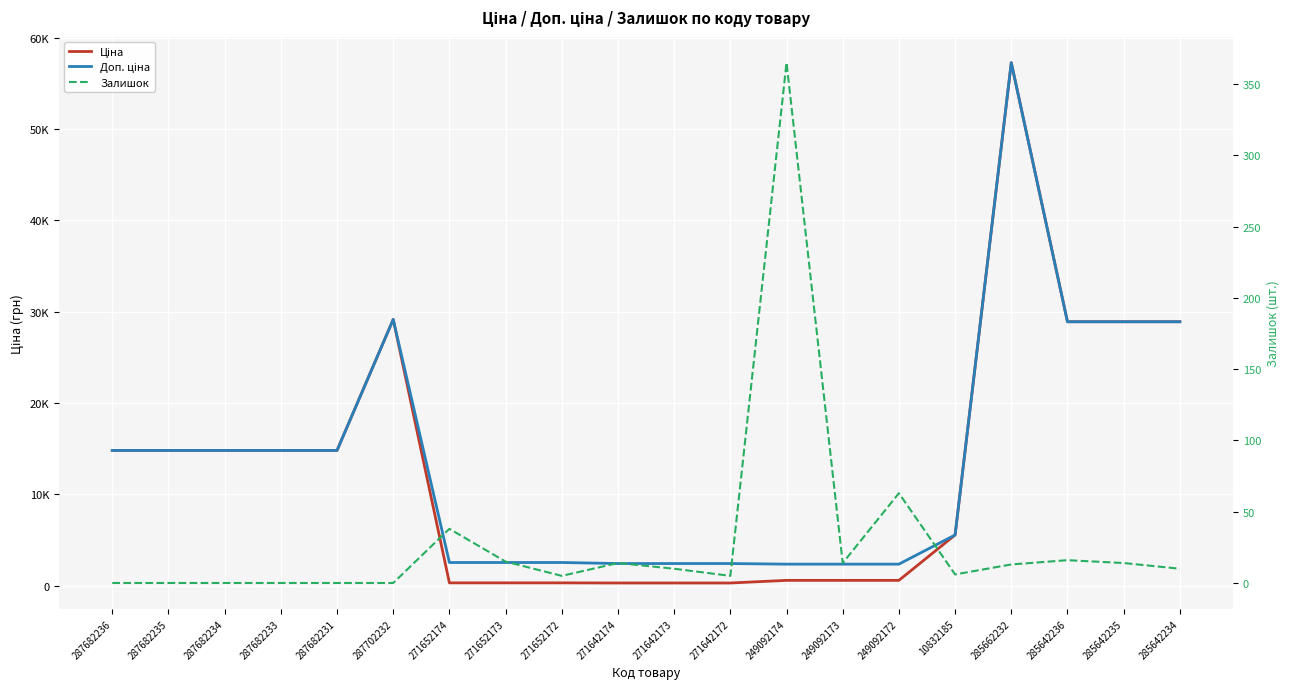

What is the total value across all series at 285642235?

57817.3